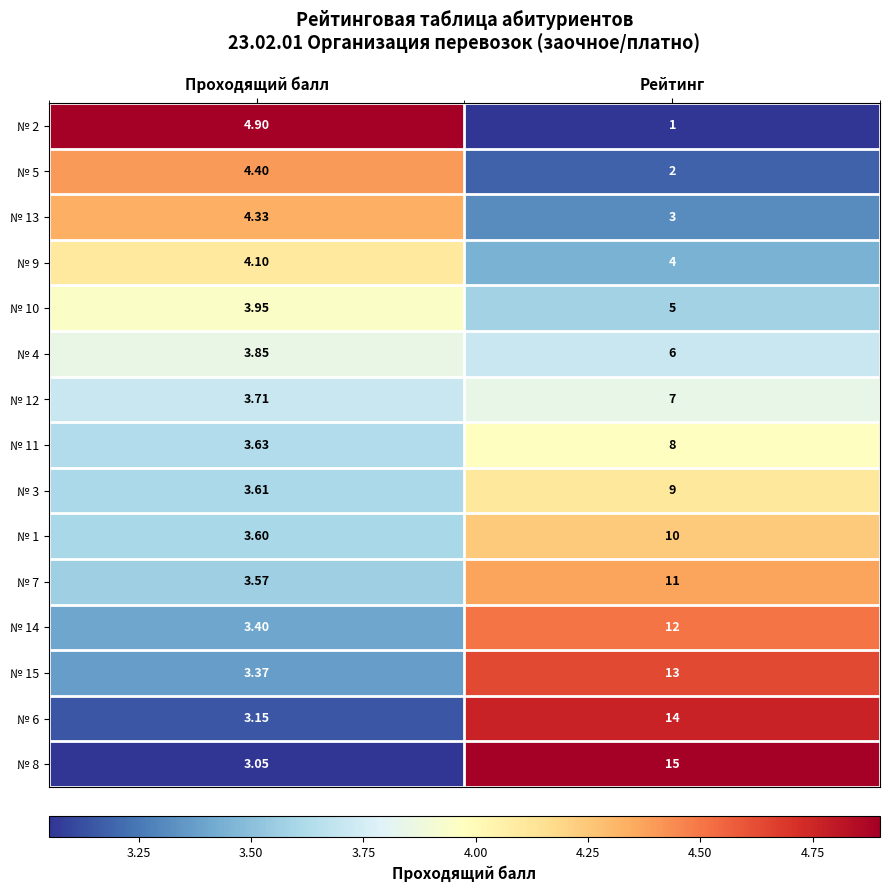

At which category is the sum across all series the highest?

Рейтинг